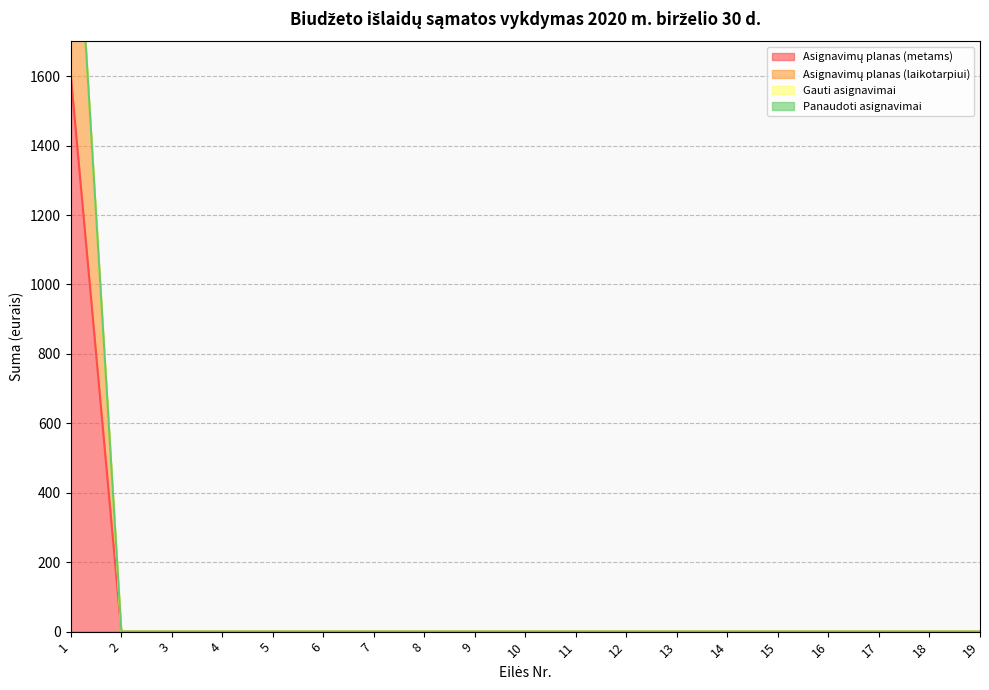

At which label is Asignavimų planas (laikotarpiui) closest to 1200?

1